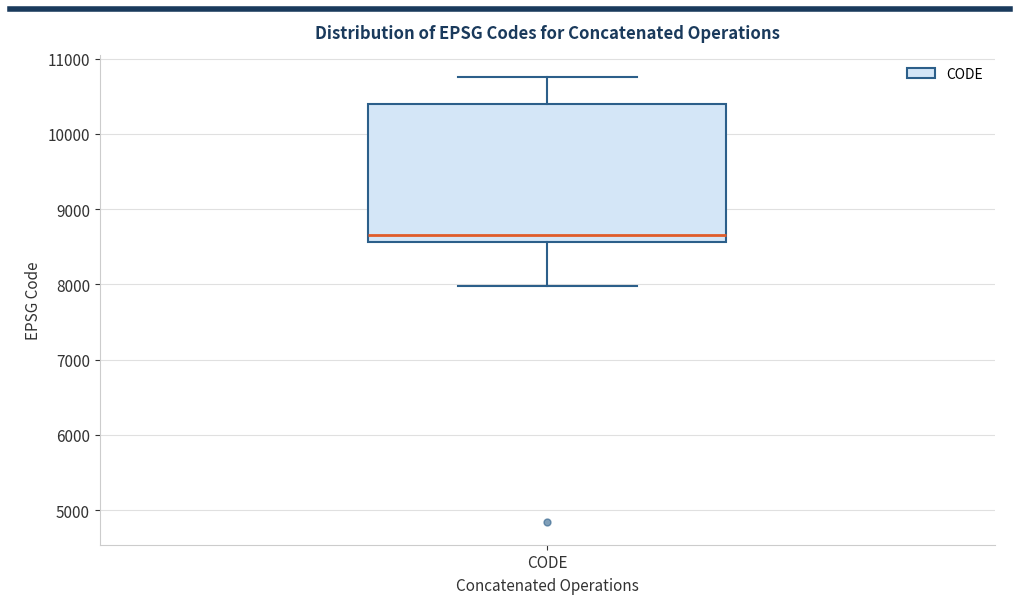

Transcribe this box plot: give where the median line is, the range the box spans, and where the two whiskers end, as read against the y-axis. The values are not printed on the chart, so give them approximately, as read against the axis.

median 8700, box 8600 to 10400, whiskers 8000 to 10800